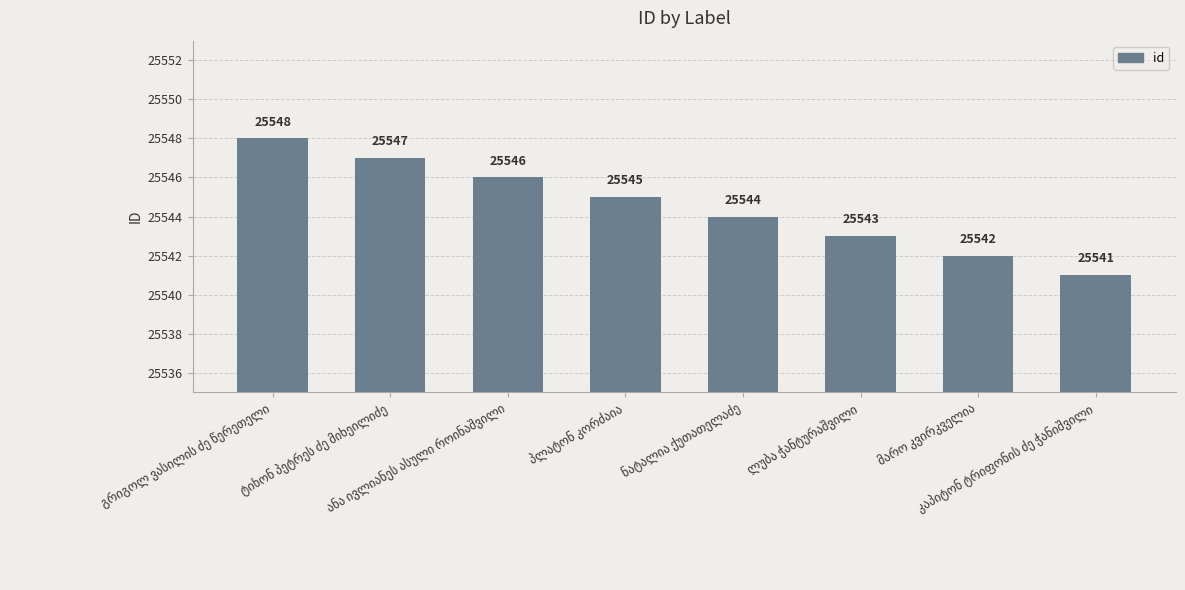

How many distinct data groups are displayed?

1